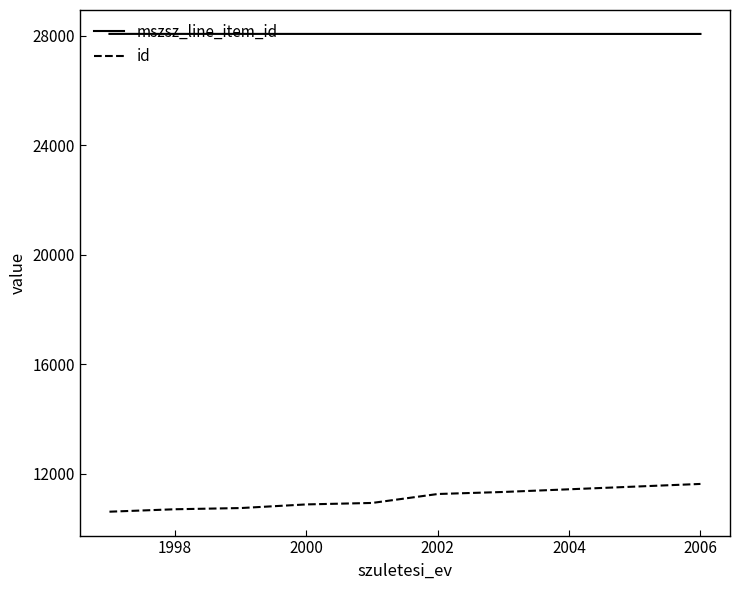

True or false: mszsz_line_item_id and id intersect in this chart.

False